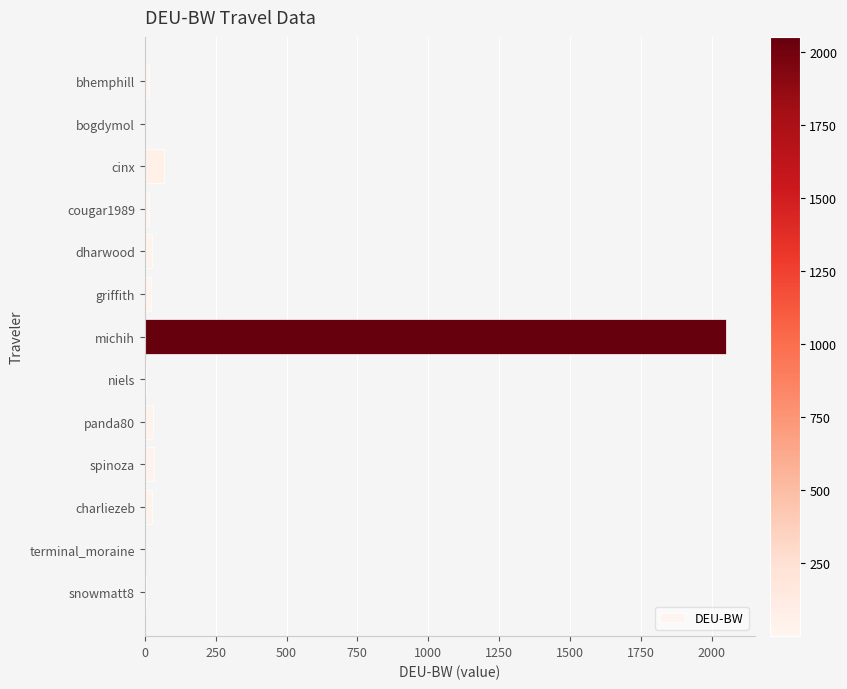

What is the greatest value displayed?

2050.3